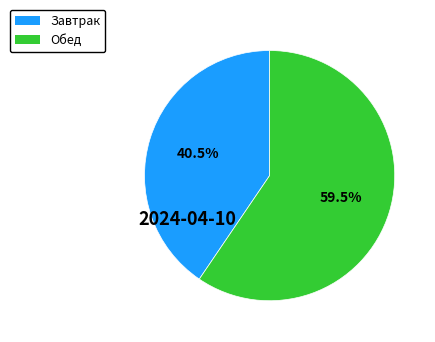

Which slice is the largest?

Обед